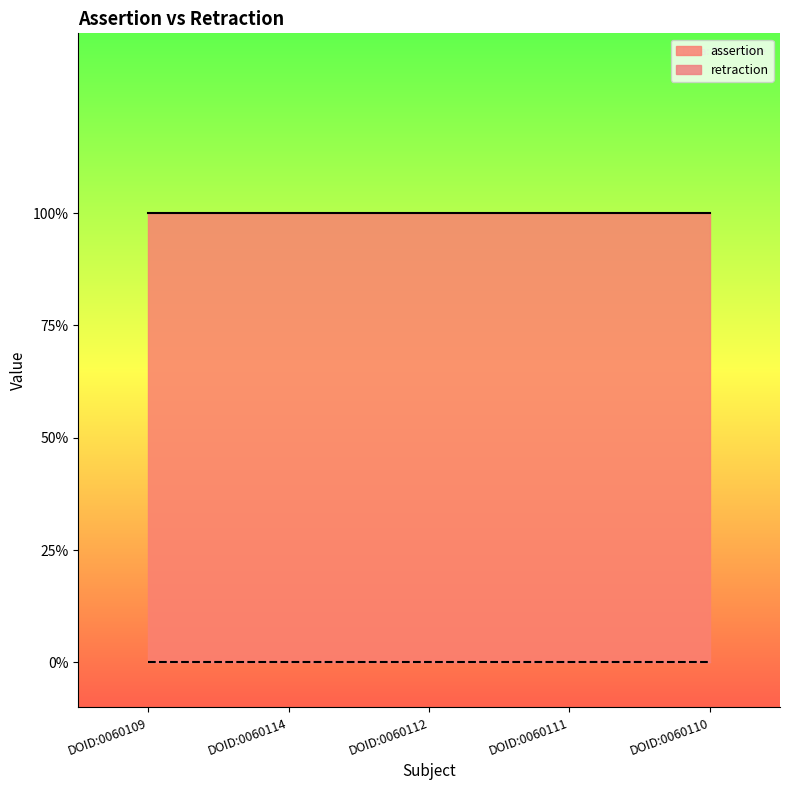

What is the label of the 1st point from the right?

DOID:0060110